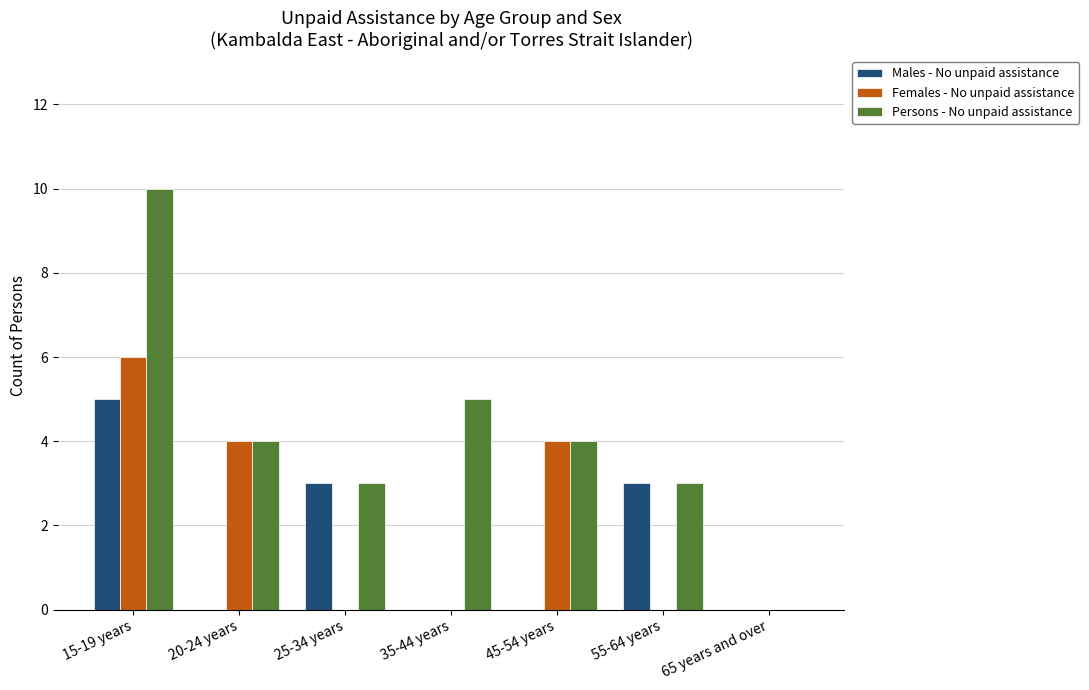

What is the sum of the Females - No unpaid assistance values at 65 years and over and 20-24 years?

4